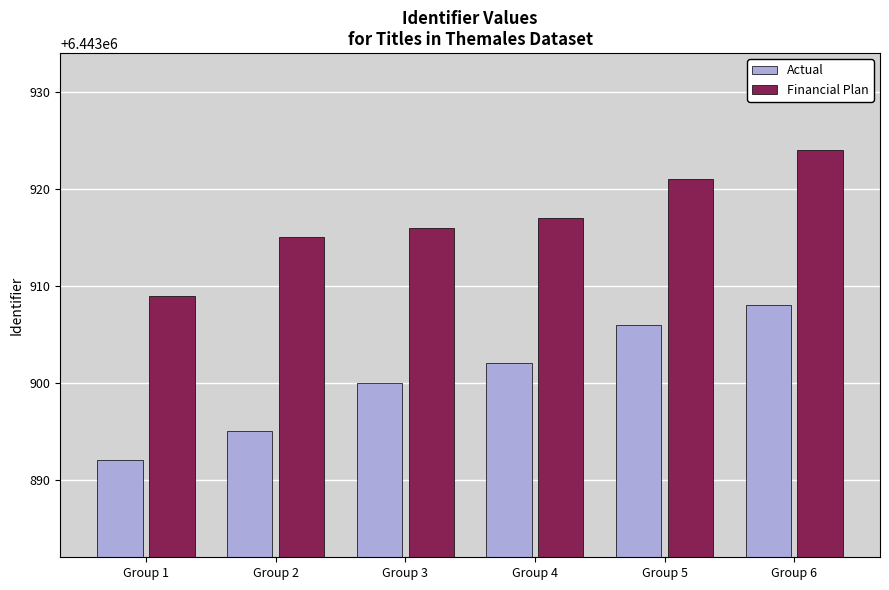

Which label corresponds to the smallest value in the chart?

Group 1